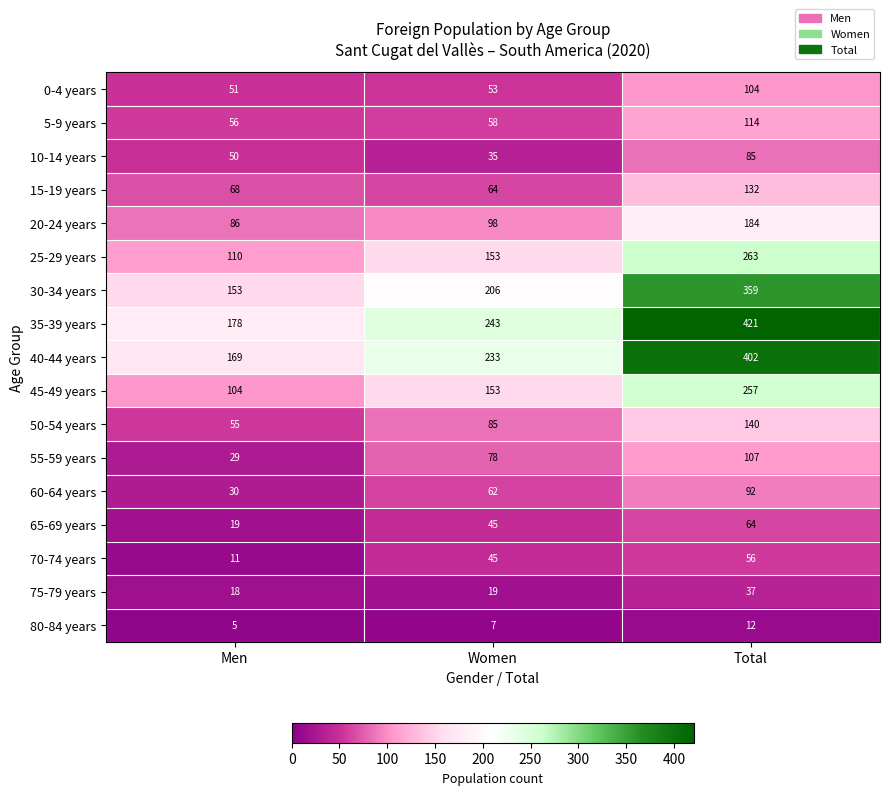

What is the difference between the highest and lowest values at Total?

409